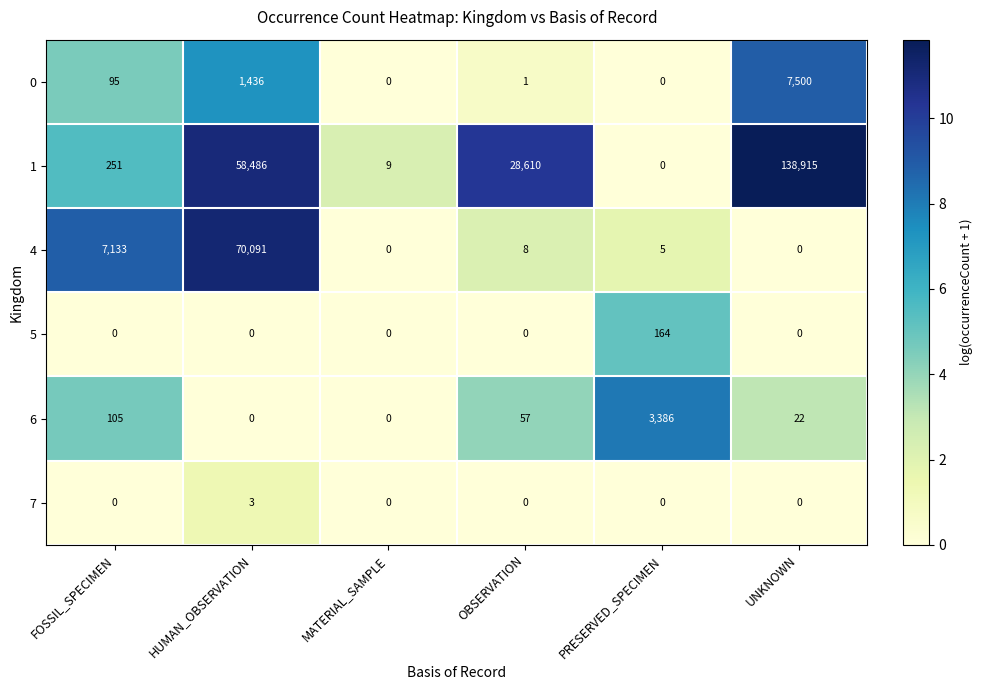

At which category is the sum across all series the highest?

UNKNOWN